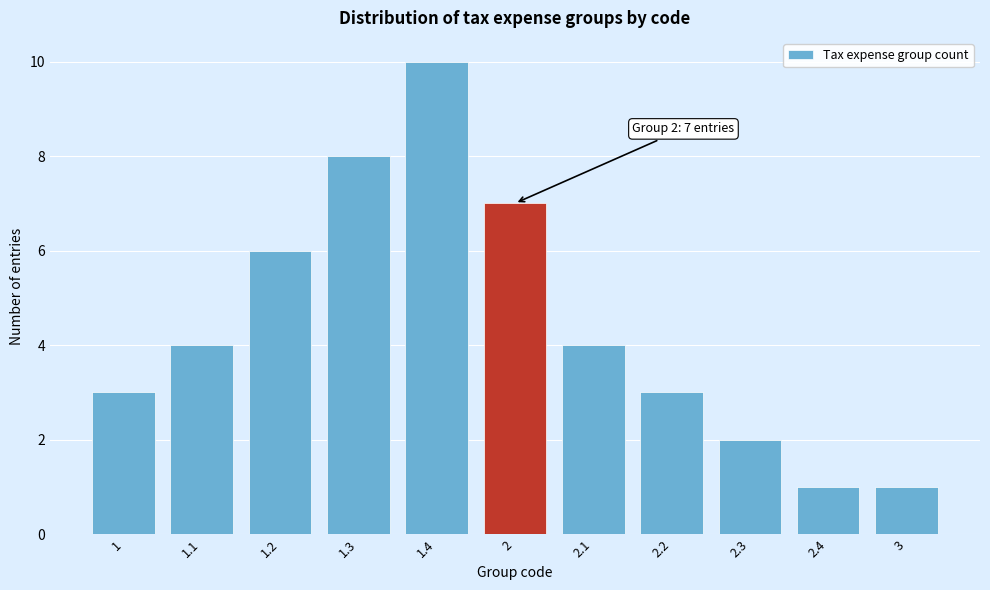

Reading right to left, list all the values displayed in this chart.

3=1	2.4=1	2.3=2	2.2=3	2.1=4	2=7	1.4=10	1.3=8	1.2=6	1.1=4	1=3